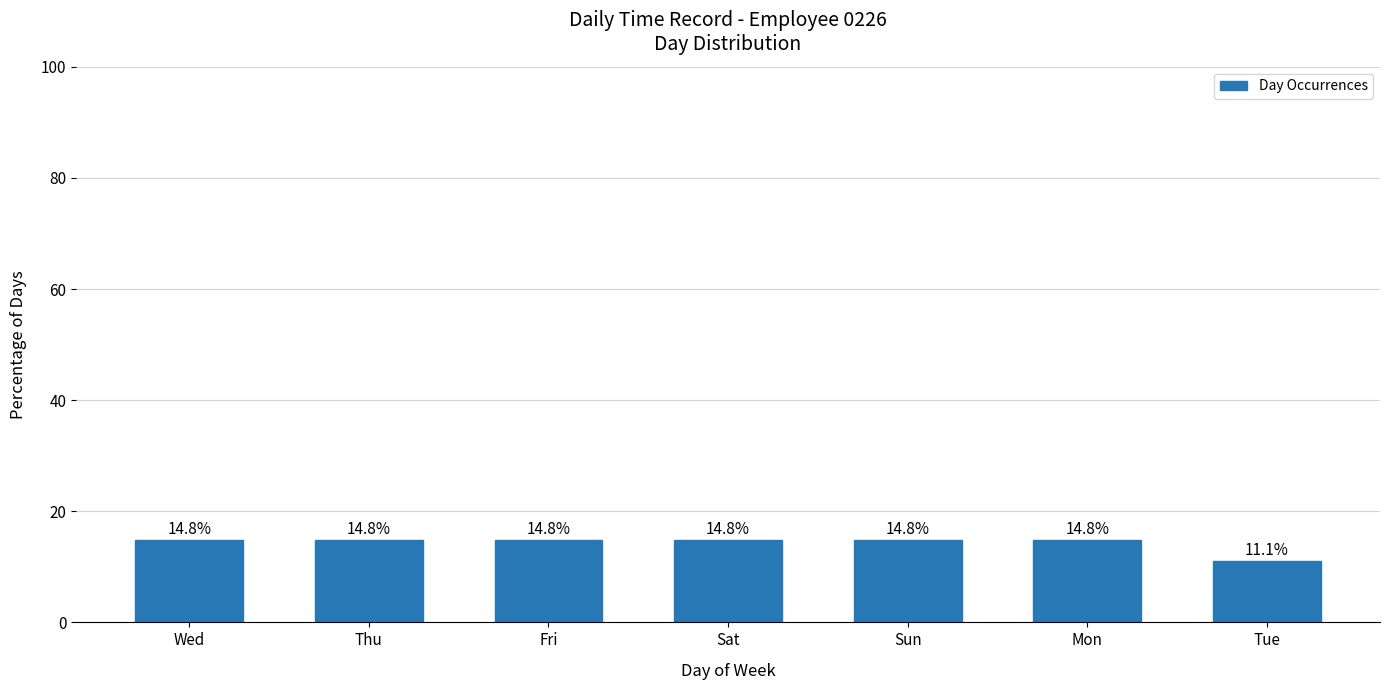

What is the change in value from Mon to Tue?

-3.7